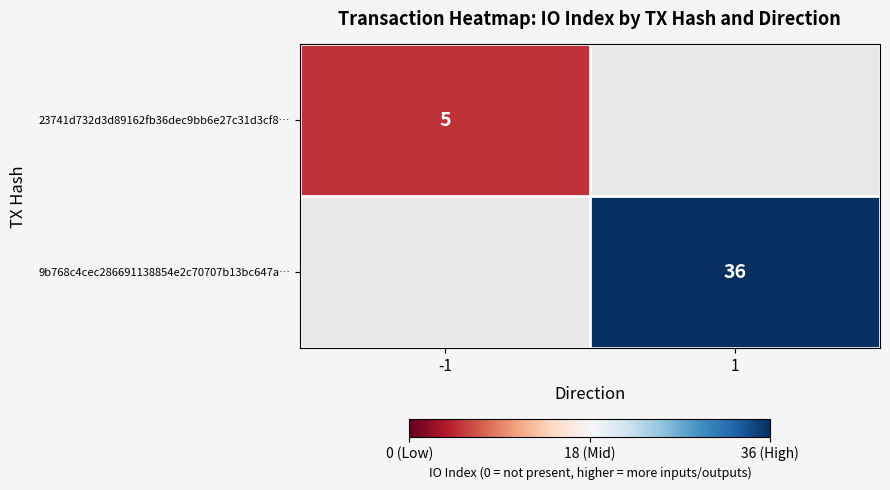

How many categories are shown in the chart?

2